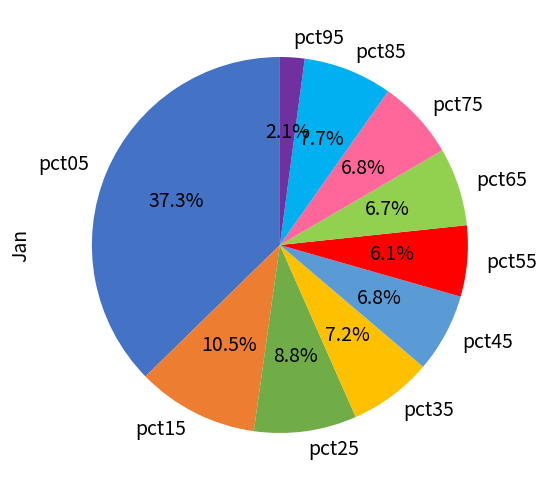

Count the number of slices in the pie.

10